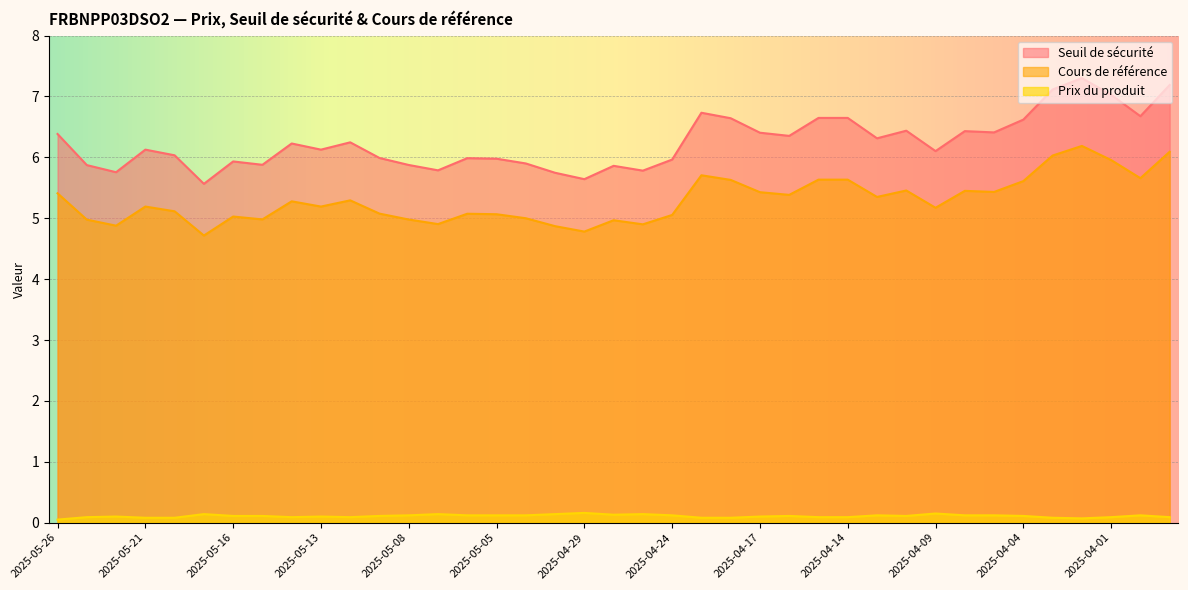

What is the label of the 6th point from the right?

2025-04-04